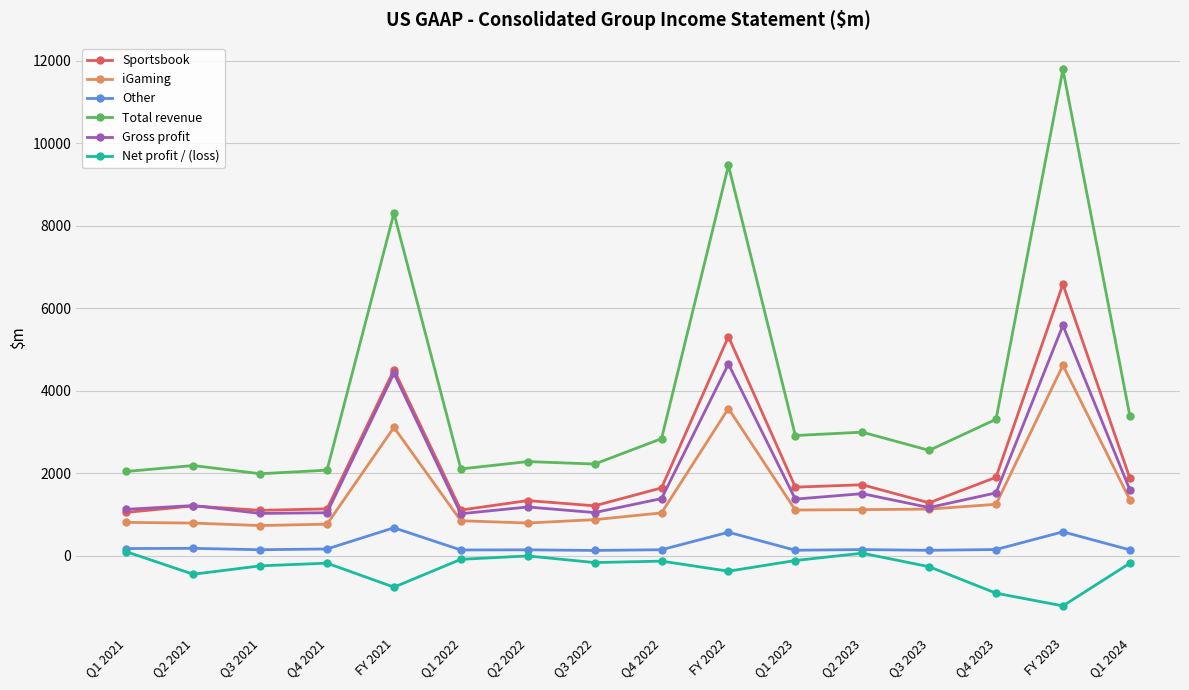

What is the label of the 1st point from the right?

Q1 2024